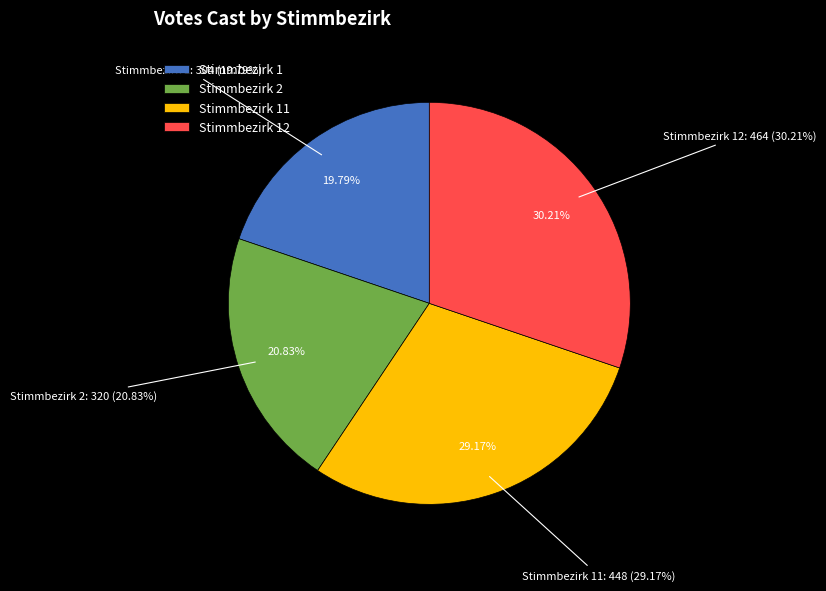

Rank the categories by value from lowest to highest.

Stimmbezirk 1, Stimmbezirk 2, Stimmbezirk 11, Stimmbezirk 12